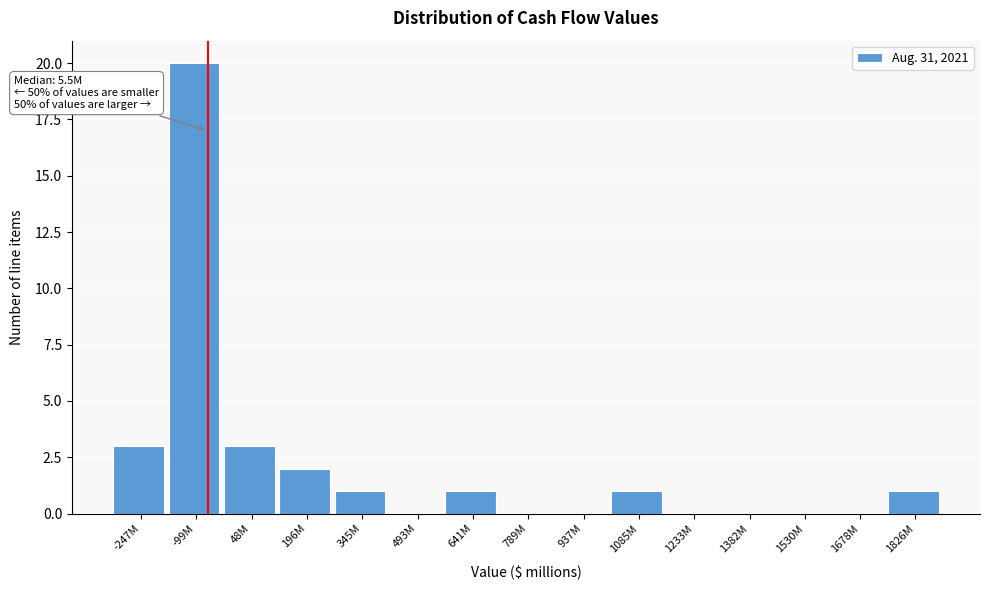

Reading right to left, what are all the values shown in this chart?

1826M=1	1678M=0	1530M=0	1382M=0	1233M=0	1085M=1	937M=0	789M=0	641M=1	493M=0	345M=1	196M=2	48M=3	-99M=20	-247M=3